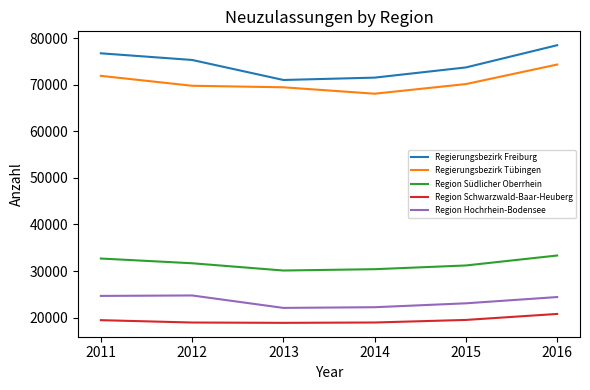

True or false: Region Südlicher Oberrhein and Regierungsbezirk Freiburg cross at least once.

False